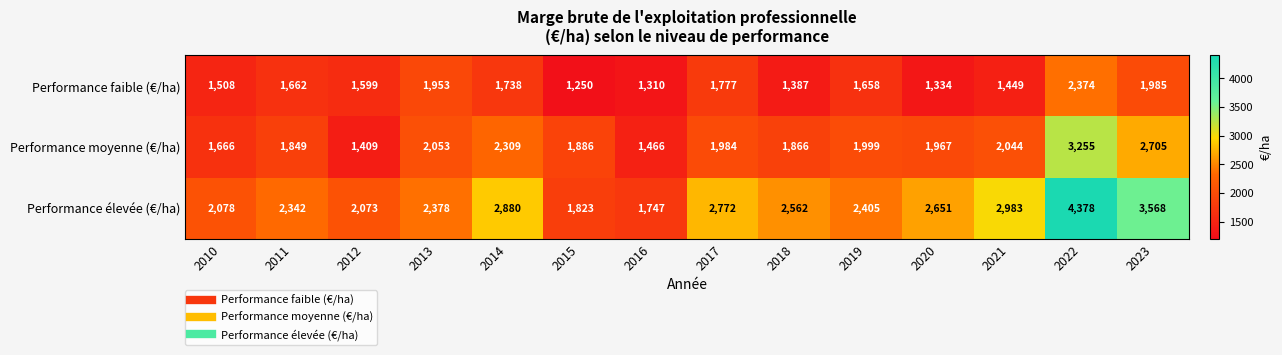

Rank the series by their maximum value, from lowest to highest.

Performance faible (€/ha), Performance moyenne (€/ha), Performance élevée (€/ha)